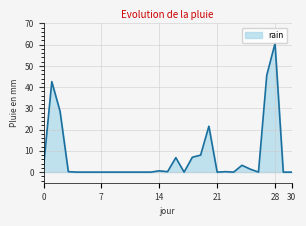

What is the greatest value displayed?

60.6